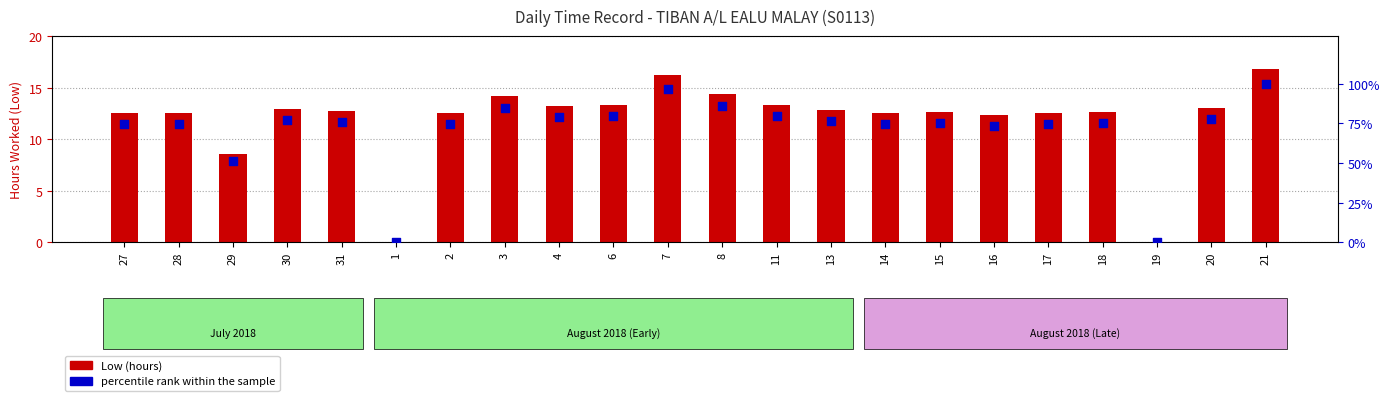

Which series contains the highest Y value?

percentile rank within the sample